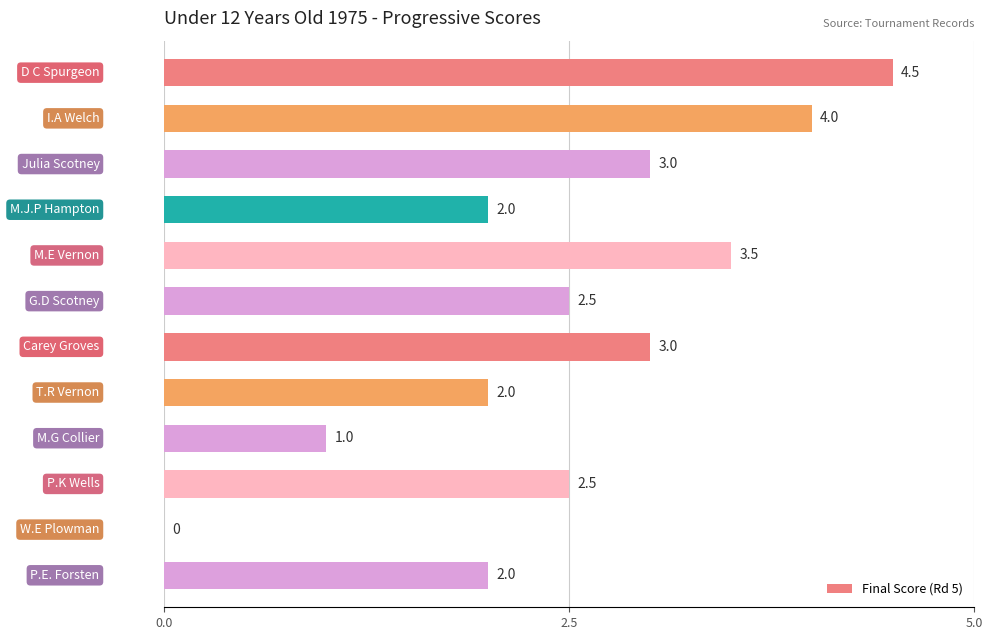

How many values are between 2 and 3?

7